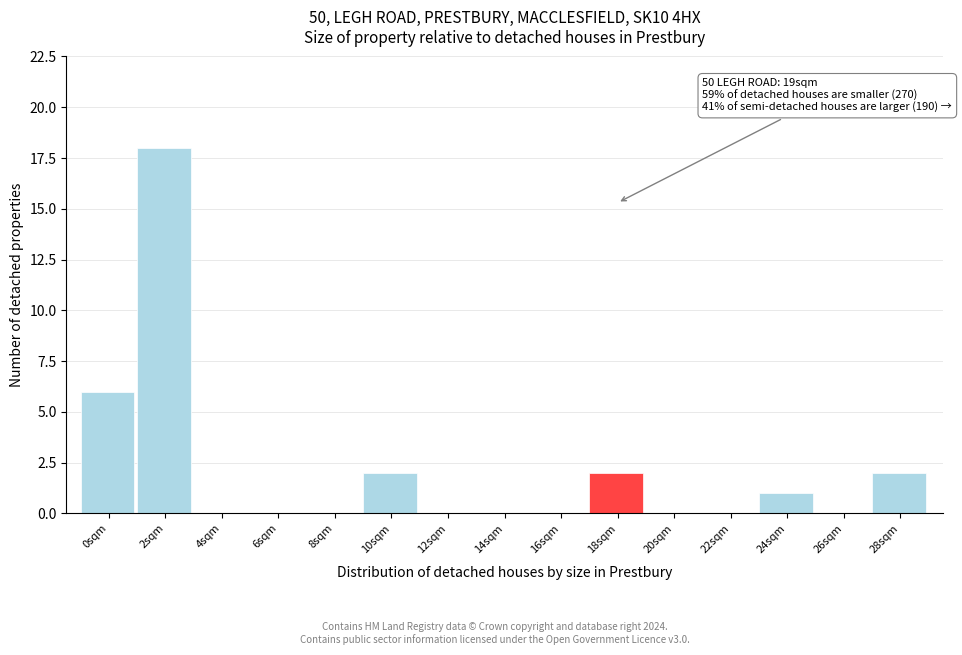

Reading left to right, transcribe all the data shown in this chart.

0sqm=6	2sqm=18	4sqm=0	6sqm=0	8sqm=0	10sqm=2	12sqm=0	14sqm=0	16sqm=0	18sqm=2	20sqm=0	22sqm=0	24sqm=1	26sqm=0	28sqm=2